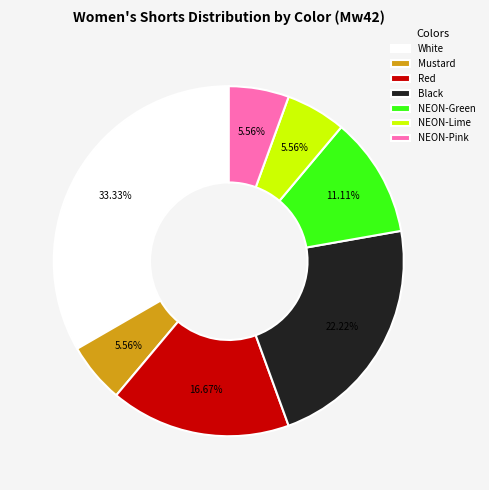

Is Black the majority of the pie?

No